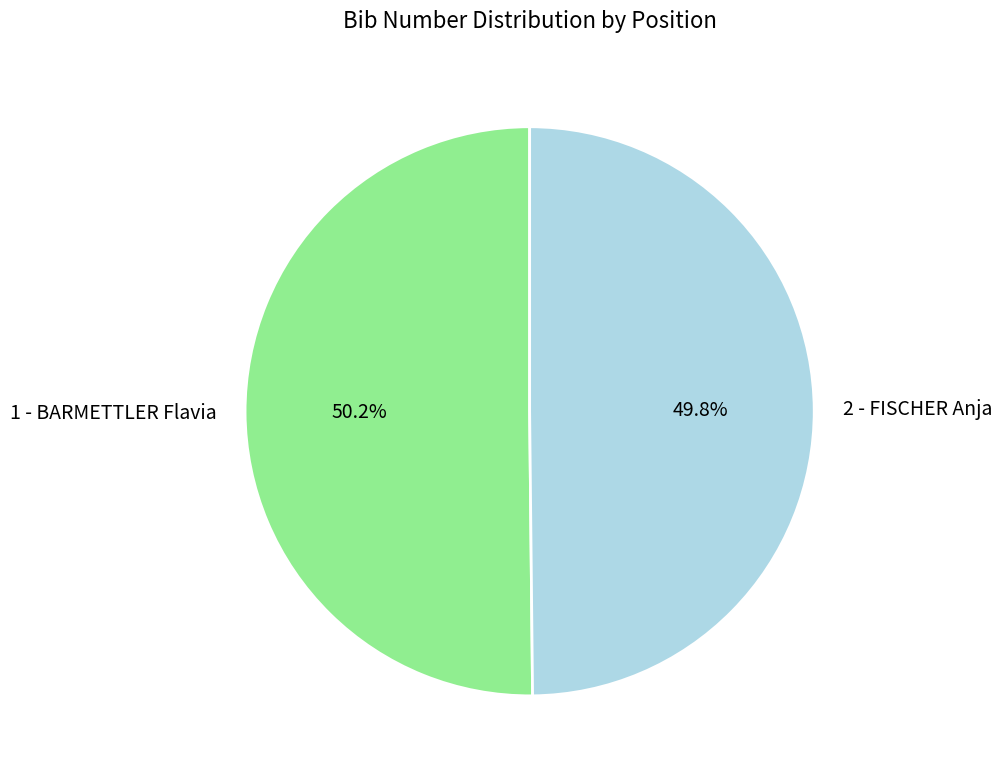

Is there any slice that represents more than half of the pie?

Yes